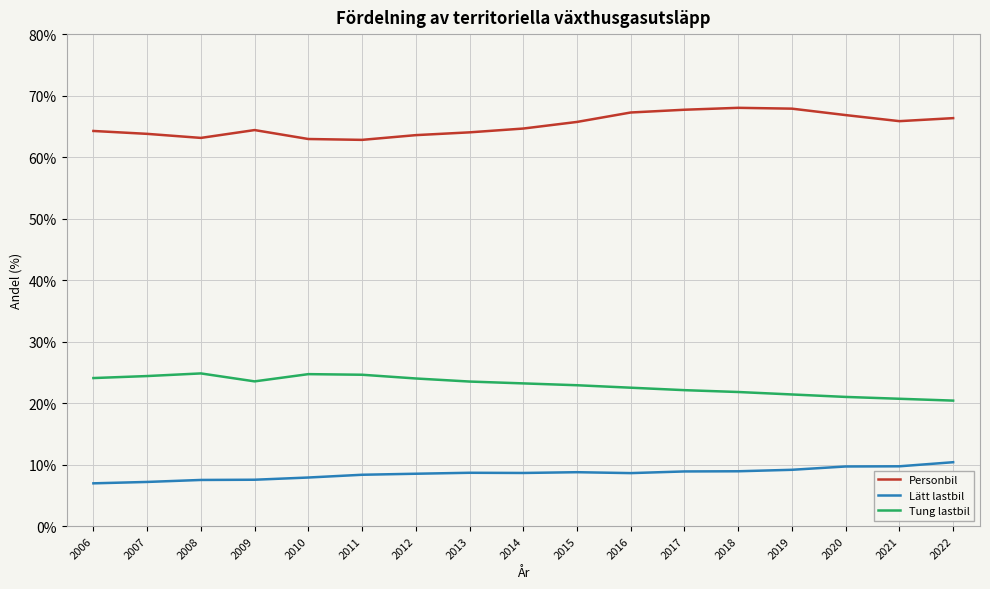

The value of Lätt lastbil at 2013 is 8.7. True or false?

True